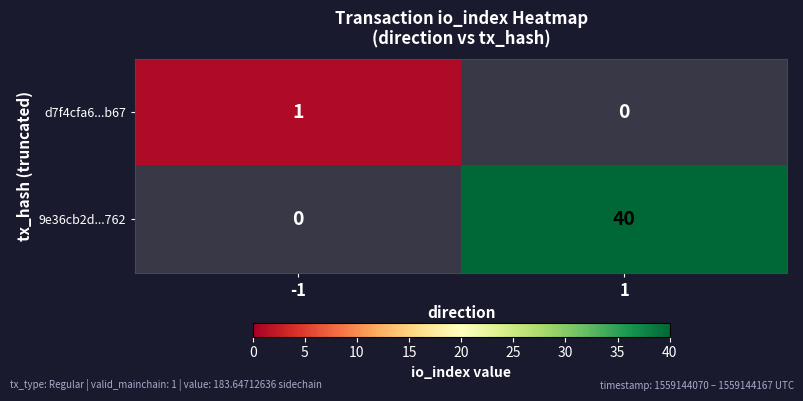

What is the total value across all series at 1?

40